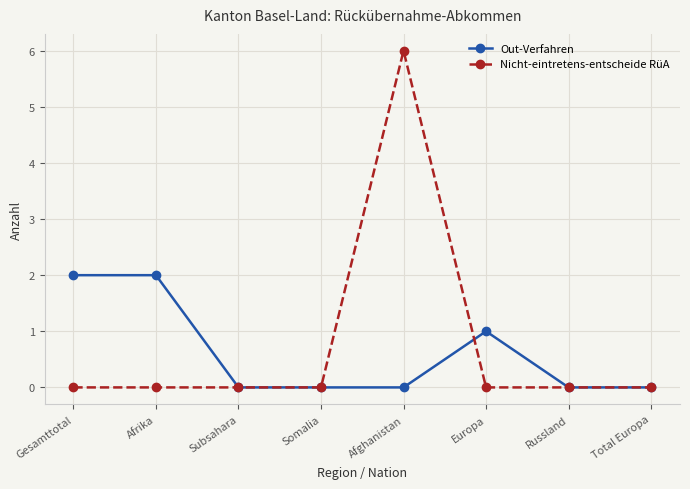

At which category is the sum across all series the highest?

Afghanistan